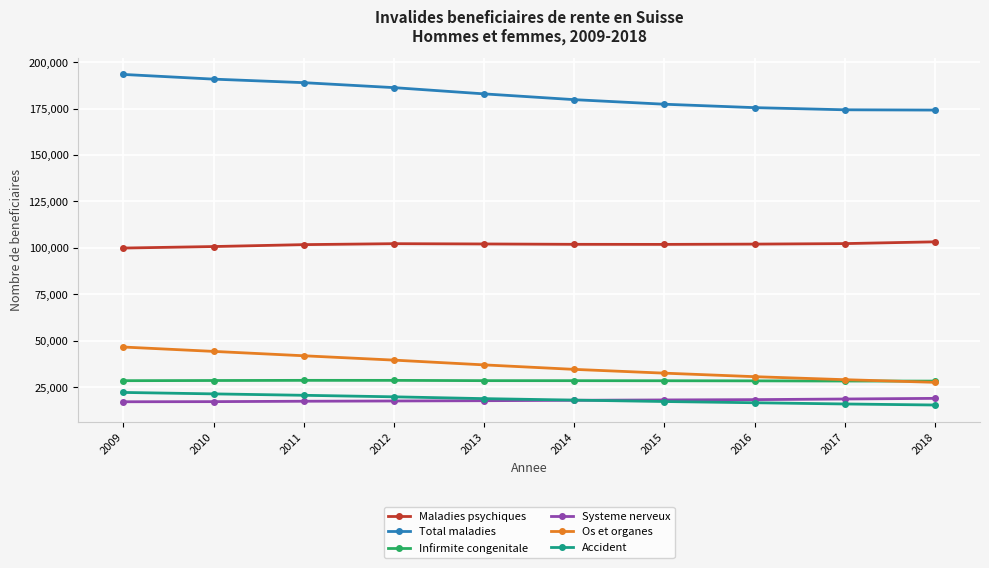

Which series has the largest total across all categories?

Total maladies